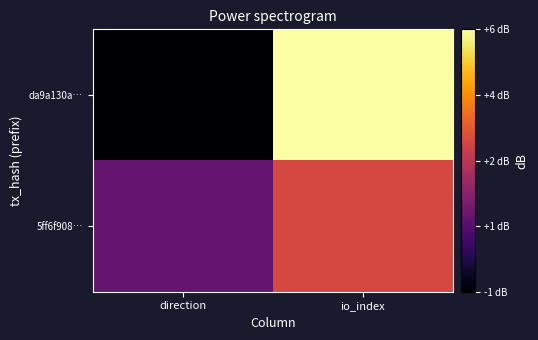

Reading right to left, extract all data points from this chart.

da9a130a…: io_index=6	direction=-1
5ff6f908…: io_index=3	direction=1